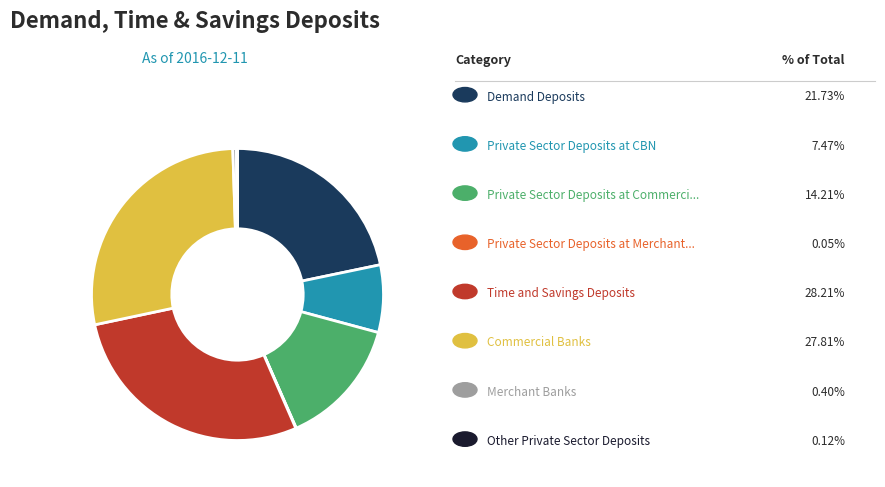

Does any single category account for the majority?

No